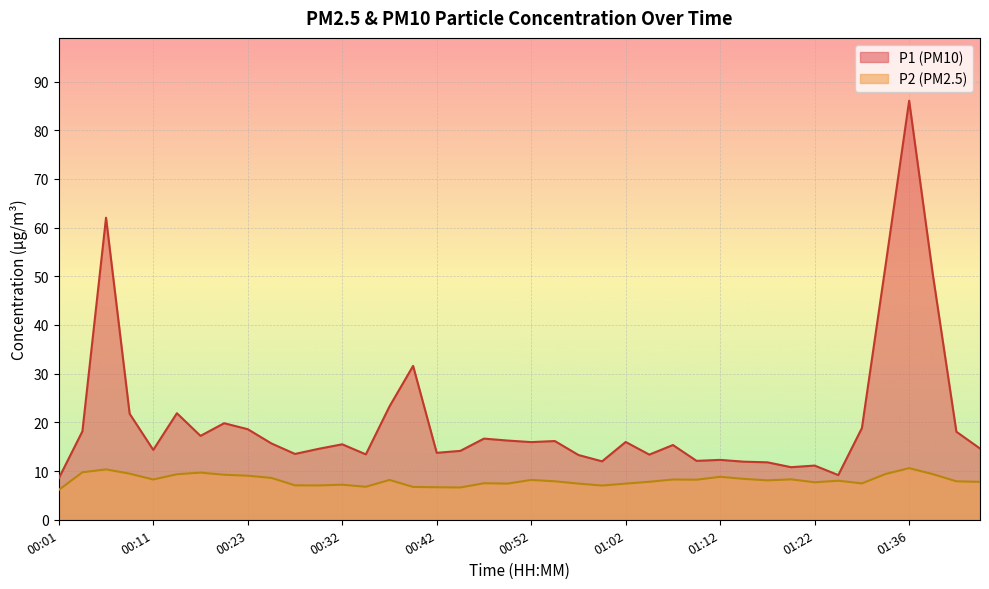

At which label does P2 reach its minimum?

00:01